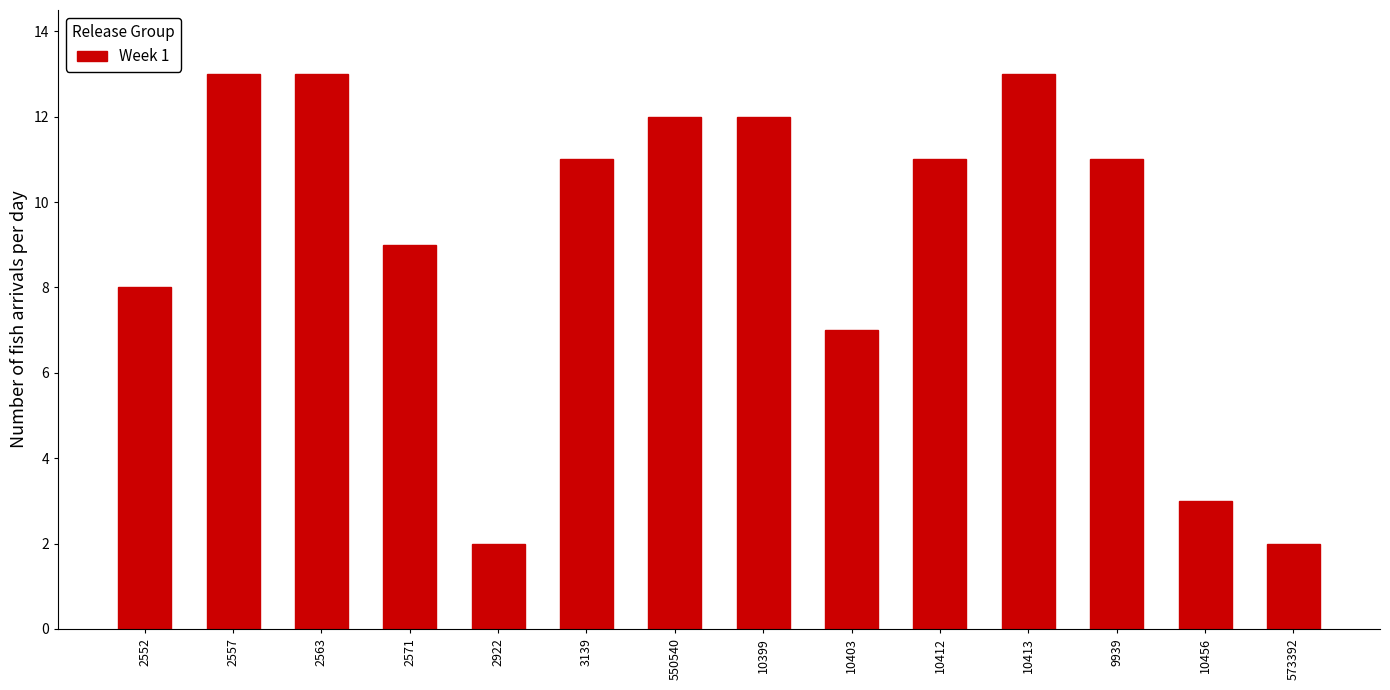

Reading left to right, transcribe all the data shown in this chart.

8	13	13	9	2	11	12	12	7	11	13	11	3	2